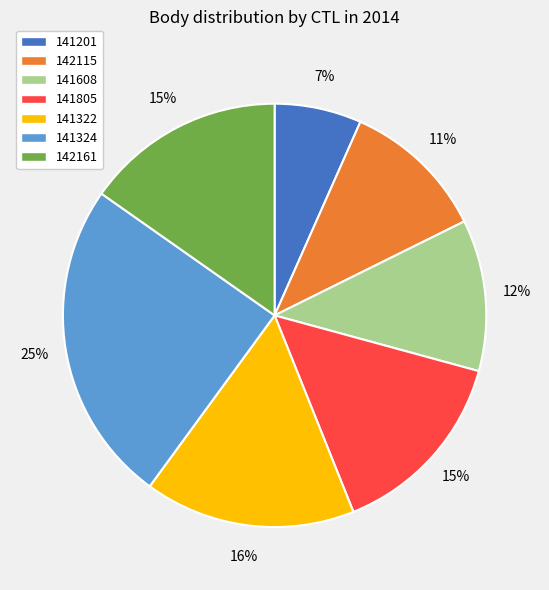

To the nearest percent, what is the combined percentage of 142161 and 141324?

40%